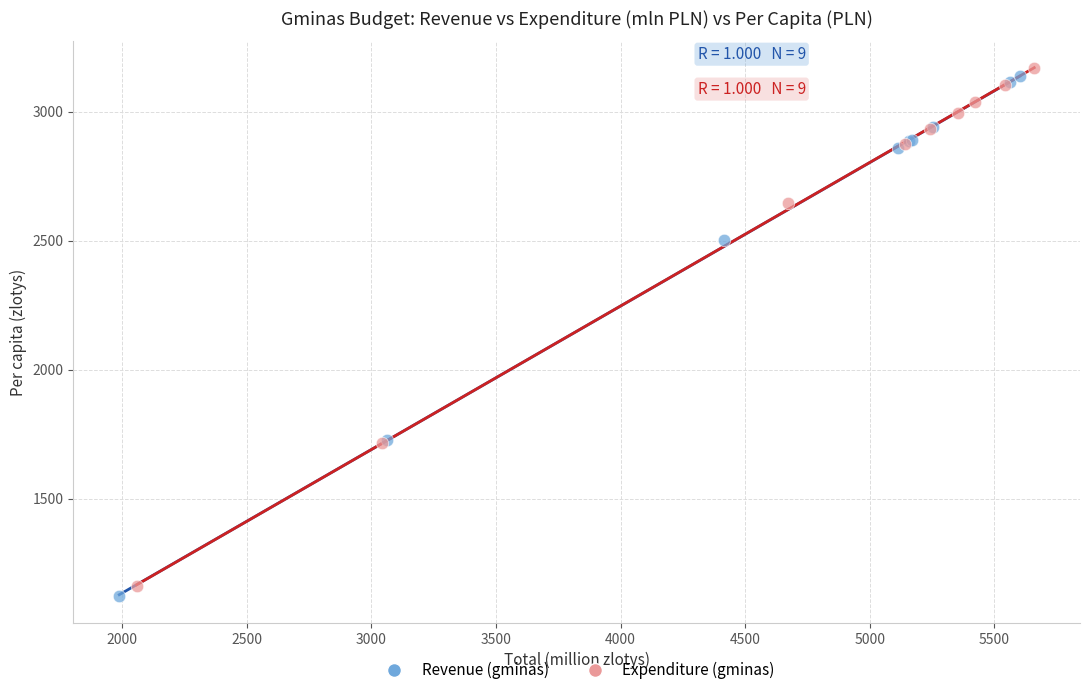

Which series reaches the minimum Y coordinate?

Revenue (gminas)